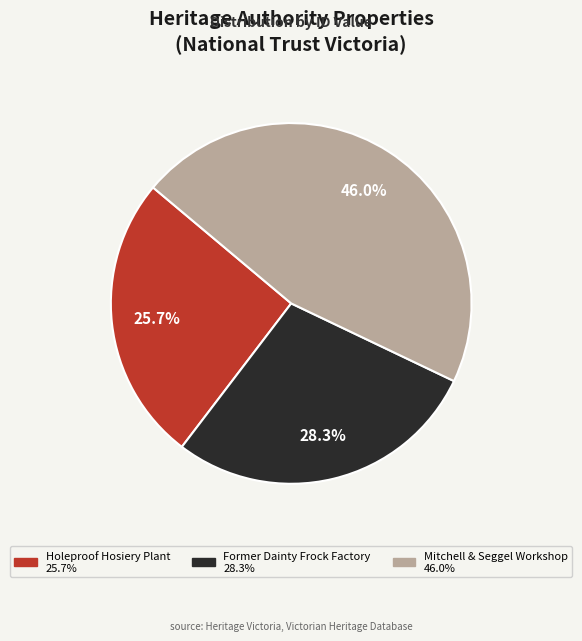

To the nearest percent, what is the average slice percentage?

33%